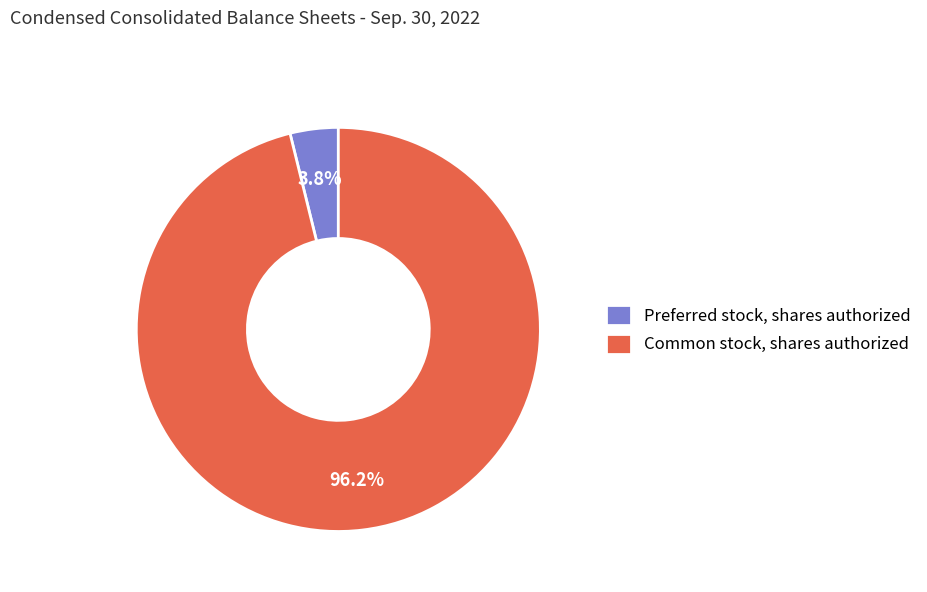

Is it true that Common stock, shares authorized is 62% of the pie?

False